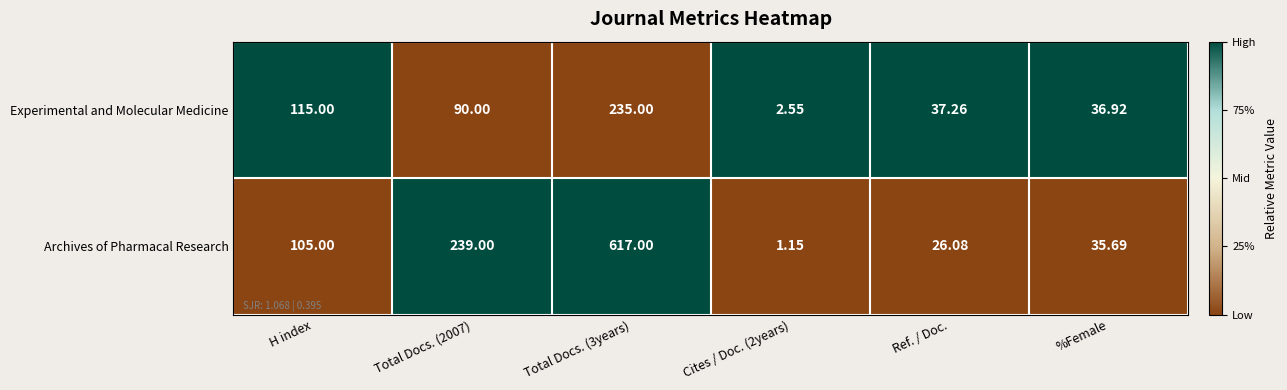

Where is Experimental and Molecular Medicine nearest to the value 118?

H index